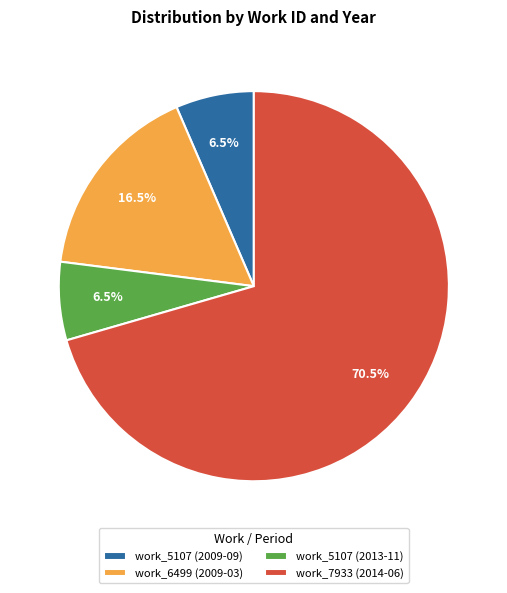

Which category accounts for the majority?

work_7933 (2014-06)